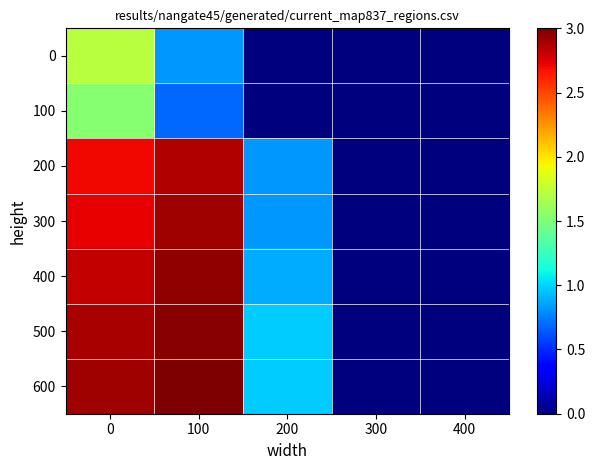

At 300, list the series in order from largest to smallest.

0, 100, 200, 300, 400, 500, 600